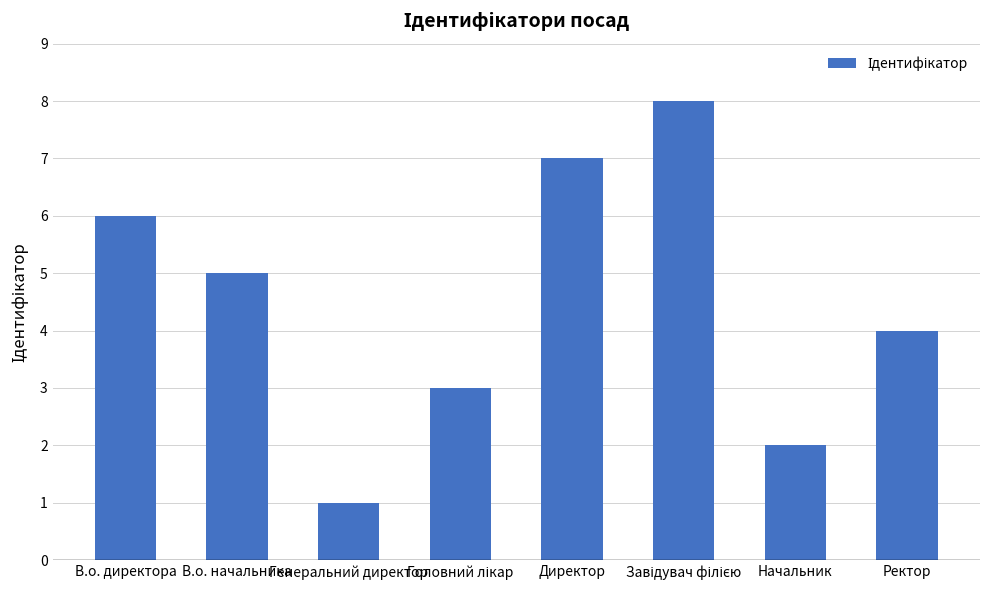

What is the label of the 6th bar from the right?

Генеральний директор